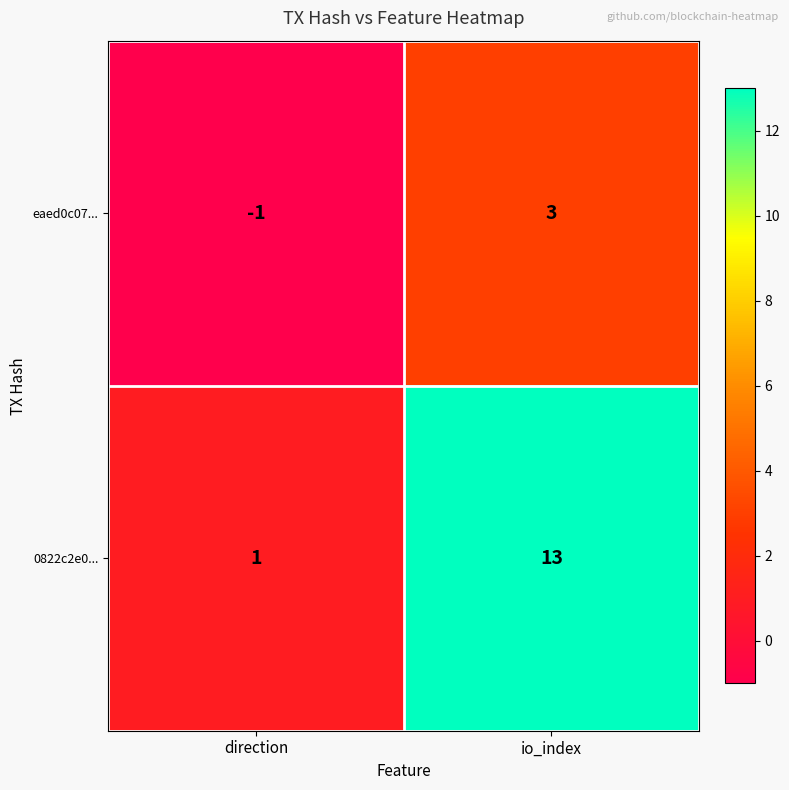

The value of eaed0c07... at io_index is 3. True or false?

True